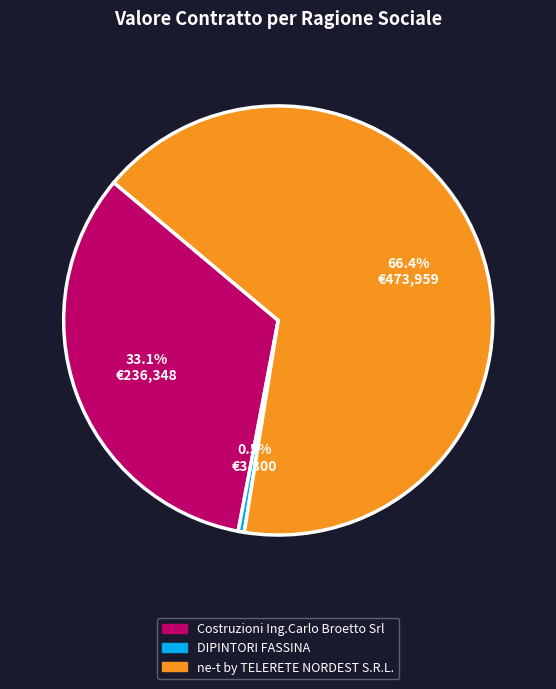

How many slices are in this pie chart?

3